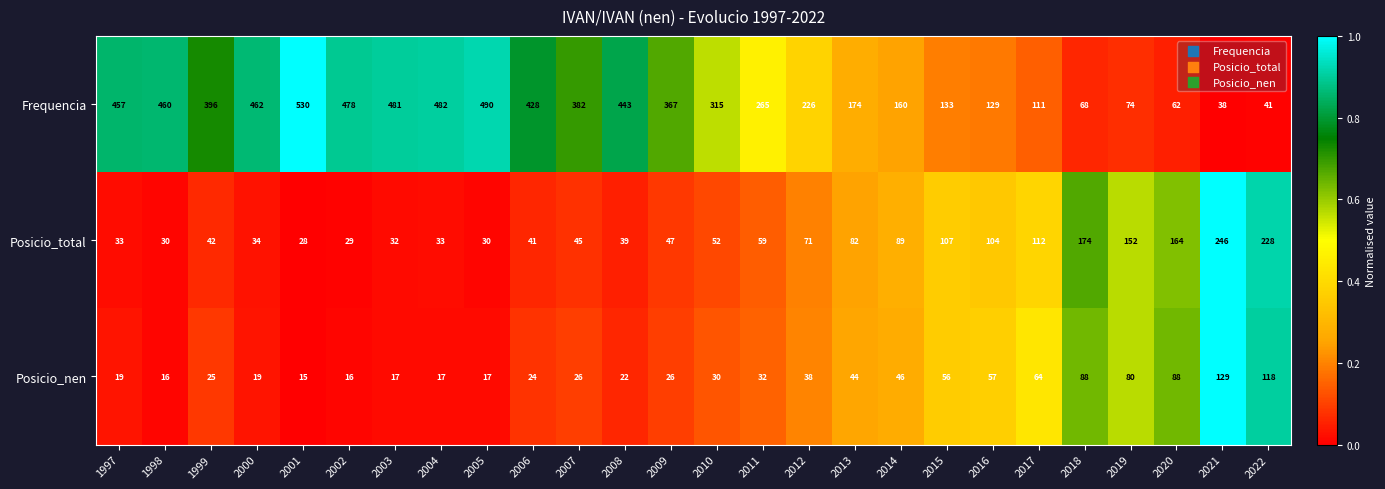

The value of Posicio_total at 2003 is 17. True or false?

False